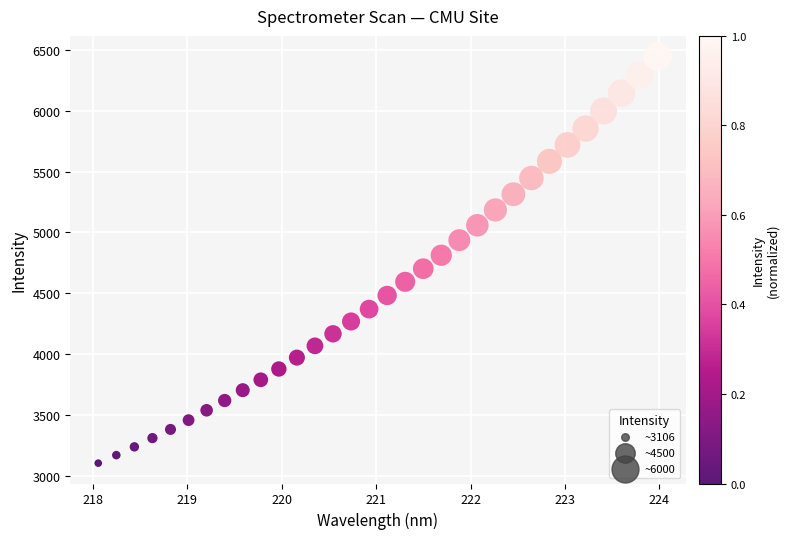

What is the range of X values (max minus min)?

5.9